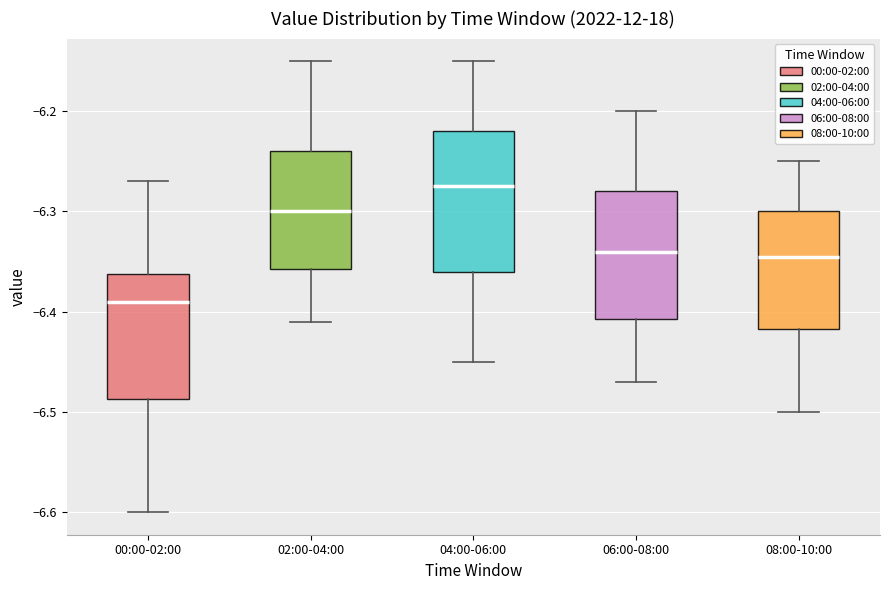

Where does the lower whisker of the box for 04:00-06:00 end on the y-axis? The values are not printed on the chart, so give them approximately, as read against the axis.

-6.45